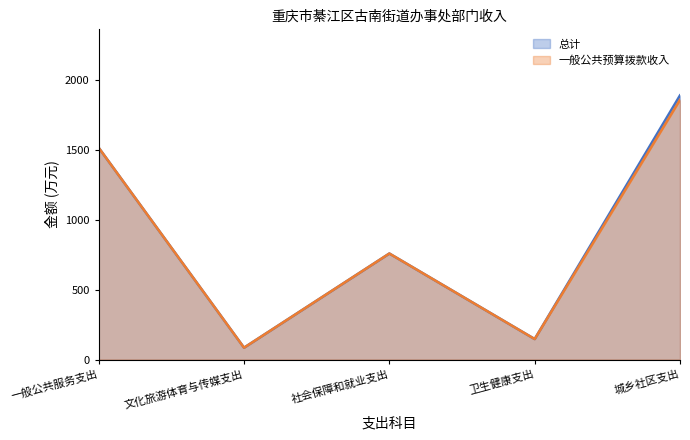

Reading left to right, extract all data points from this chart.

总计: 1515.2	84.7	758.4	146.5	1889.7
一般公共预算拨款收入: 1515.2	84.7	758.4	146.5	1857.7